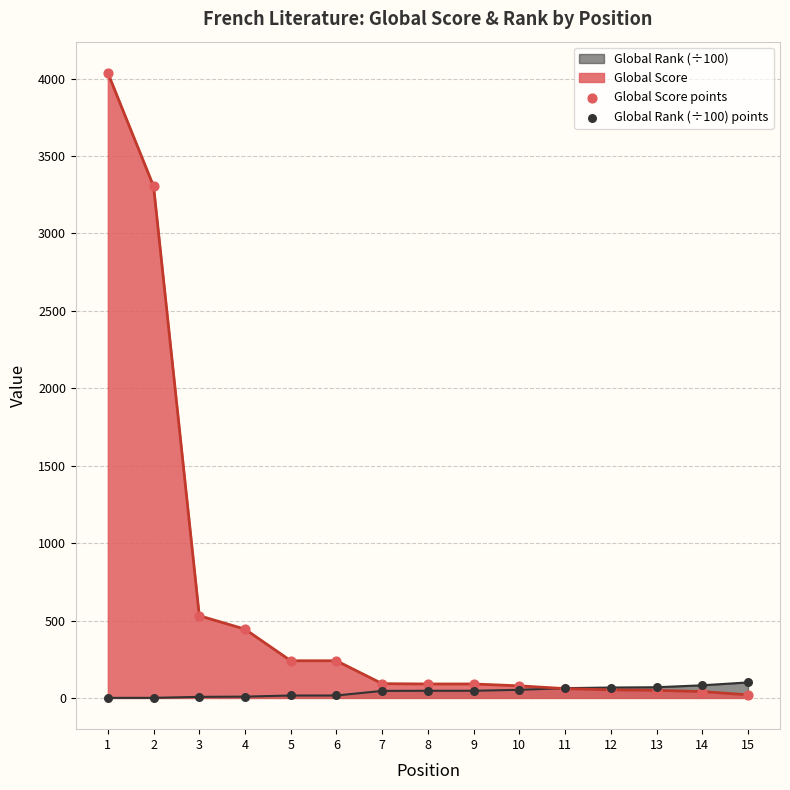

Which series contains the lowest Y value?

Global Rank (÷100) points